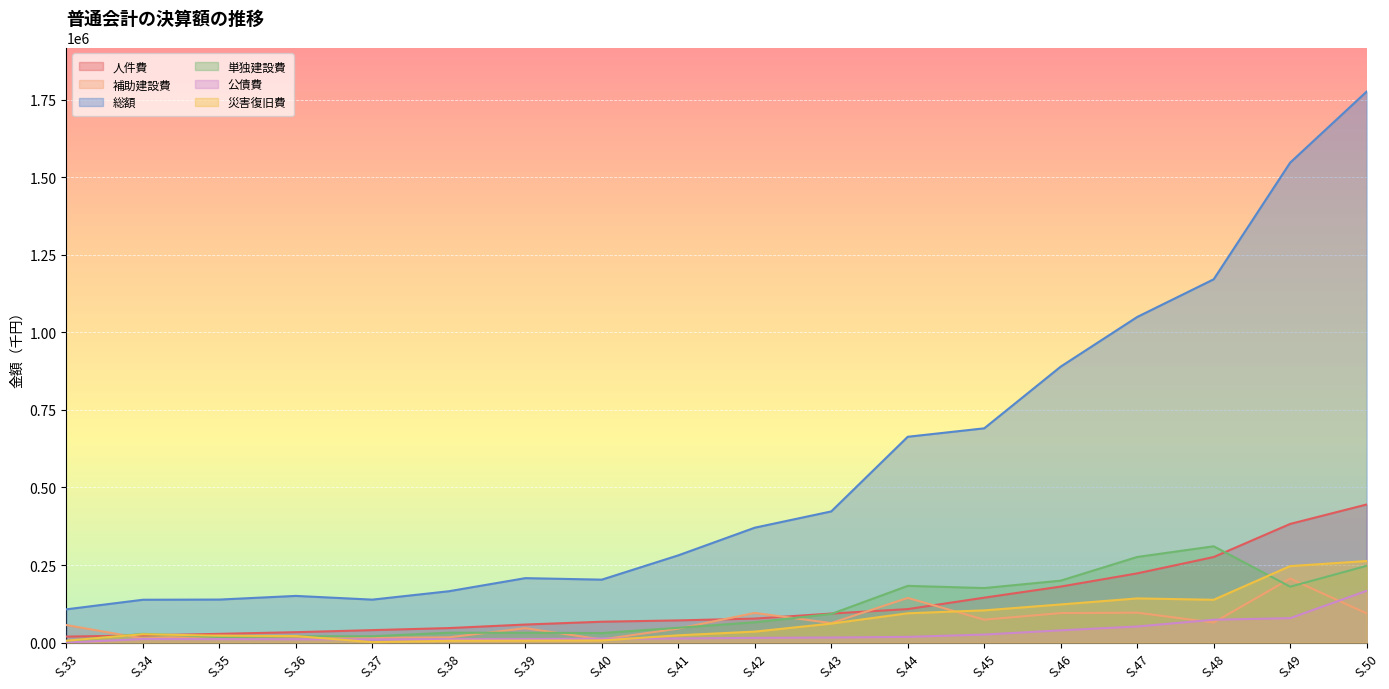

At which label does 単独建設費 reach its minimum?

S.33